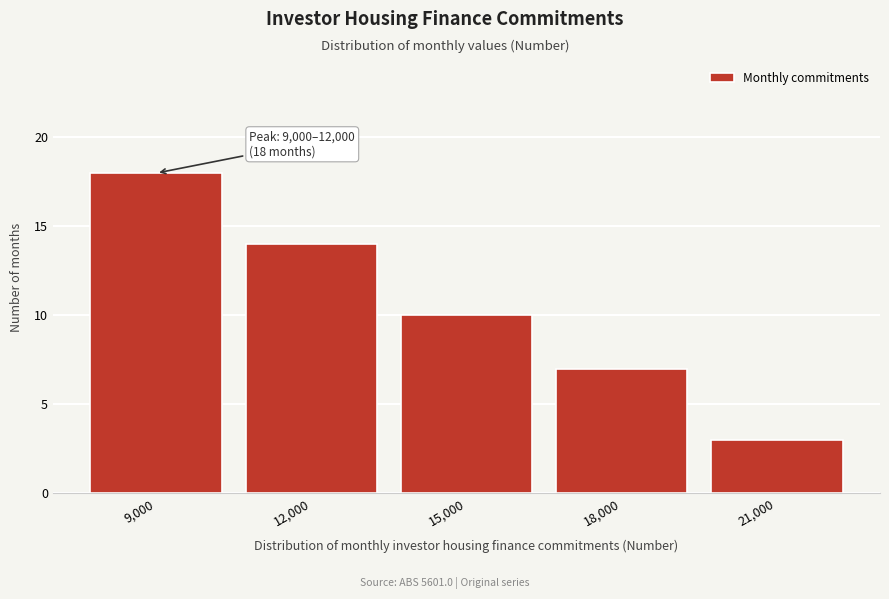

Reading left to right, list all the values displayed in this chart.

9,000=18	12,000=14	15,000=10	18,000=7	21,000=3